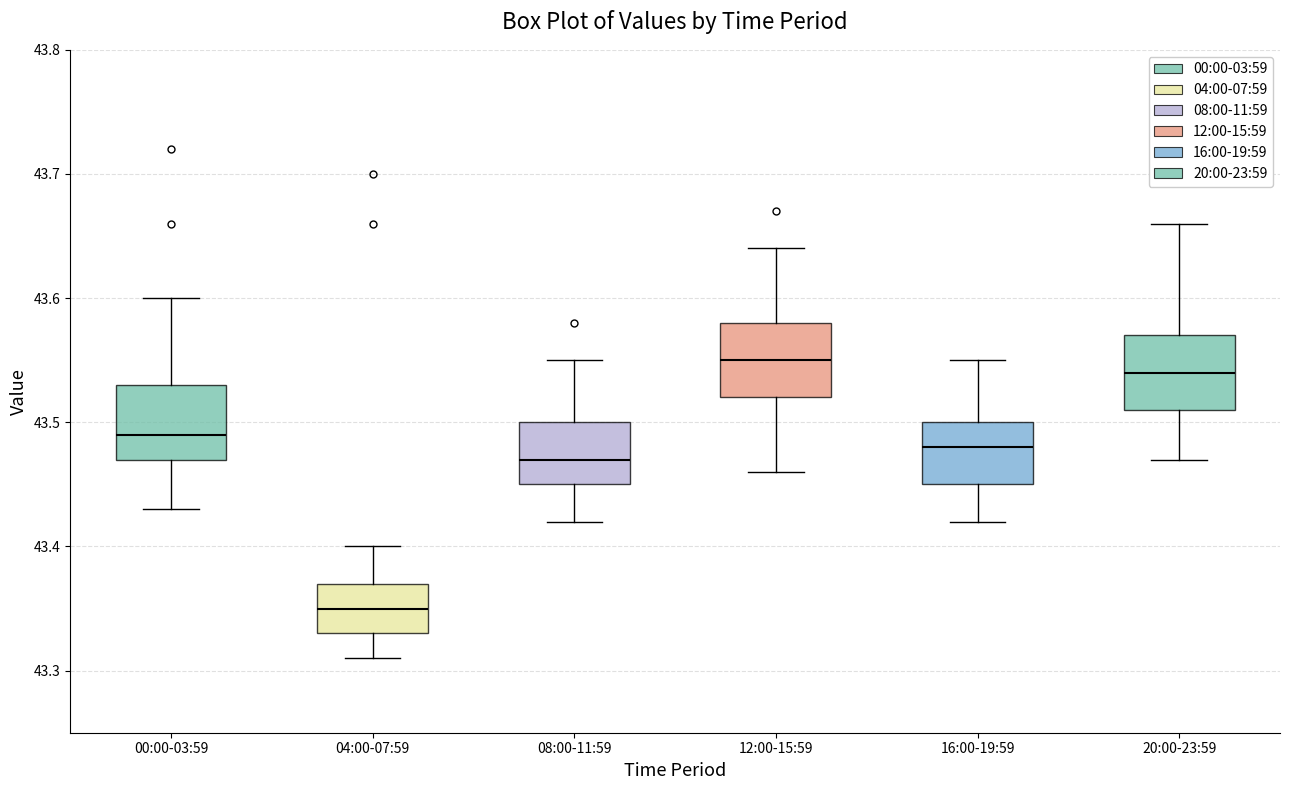

Reading left to right, read every box against the y-axis: the position of its median line, the range the box covers, and the ends of its whiskers. The values are not printed on the chart, so give them approximately, as read against the axis.

00:00-03:59: median 43.49, box 43.47 to 43.53, whiskers 43.43 to 43.60
04:00-07:59: median 43.35, box 43.33 to 43.37, whiskers 43.31 to 43.40
08:00-11:59: median 43.47, box 43.45 to 43.50, whiskers 43.42 to 43.55
12:00-15:59: median 43.55, box 43.52 to 43.58, whiskers 43.46 to 43.64
16:00-19:59: median 43.48, box 43.45 to 43.50, whiskers 43.42 to 43.55
20:00-23:59: median 43.54, box 43.51 to 43.57, whiskers 43.47 to 43.66